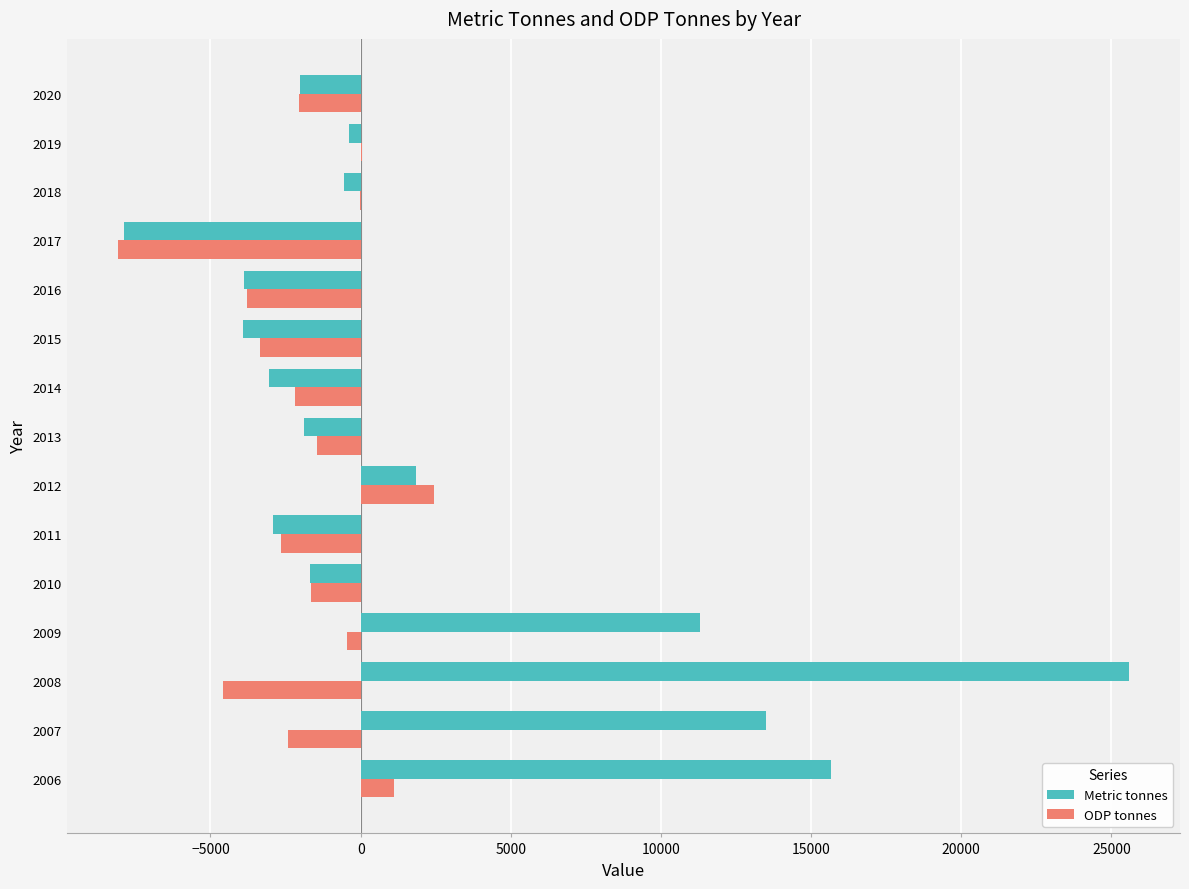

True or false: Metric tonnes has a value of -386.9 at 2019.

True